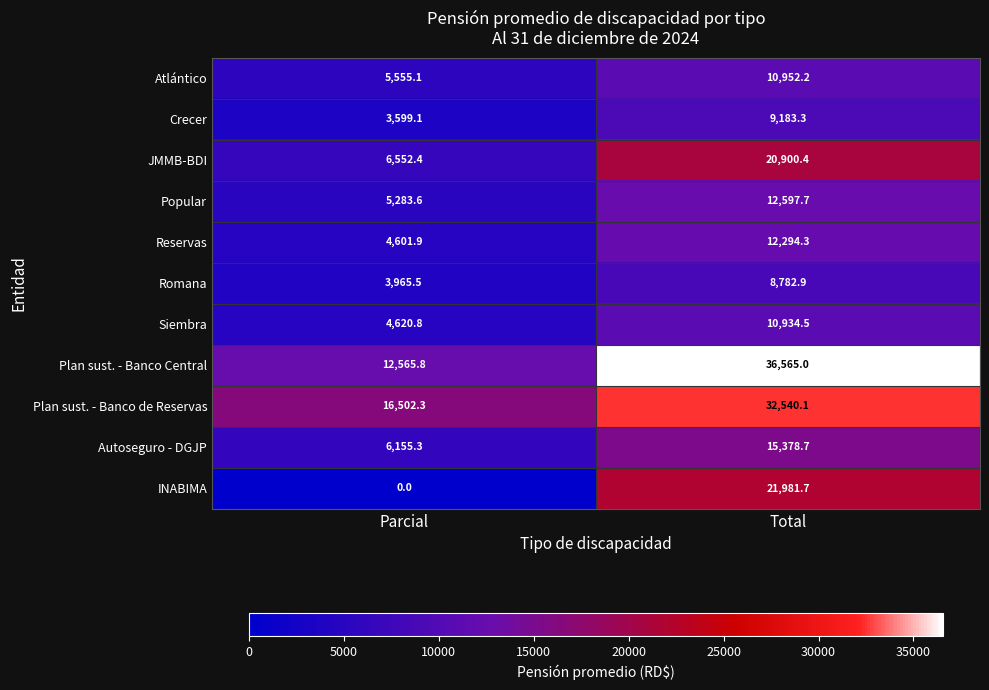

Count the number of data series in this chart.

11